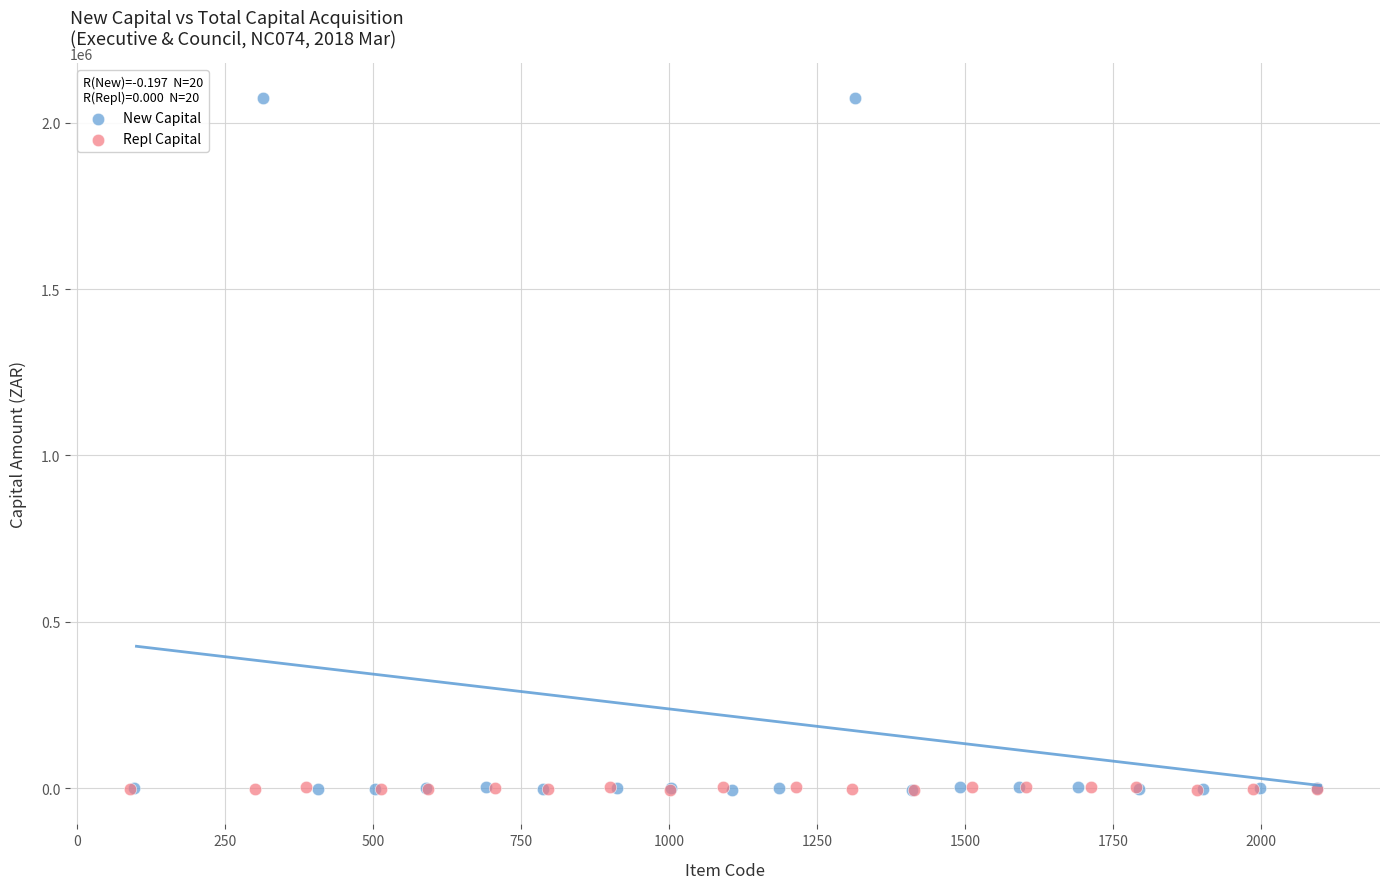

Which series reaches the maximum Y coordinate?

New Capital